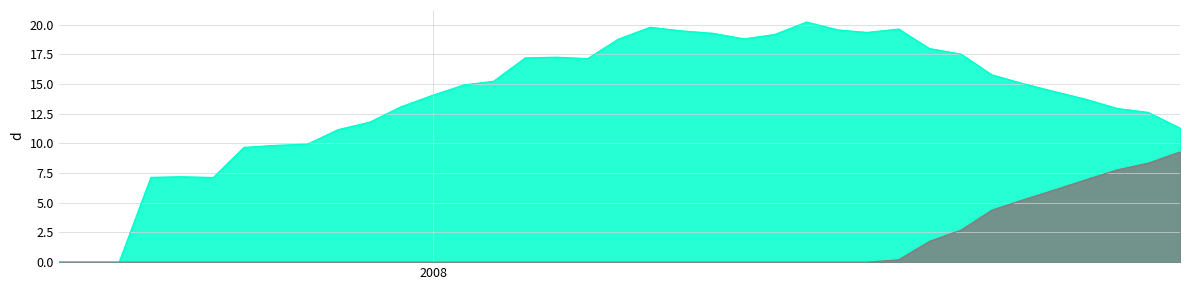

True or false: Retiro Acumulado FEES and FEES intersect in this chart.

False